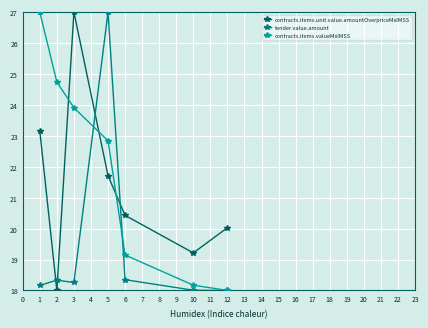

Which series changed the most between 2 and 10?

contracts.items.valueMxIMSS